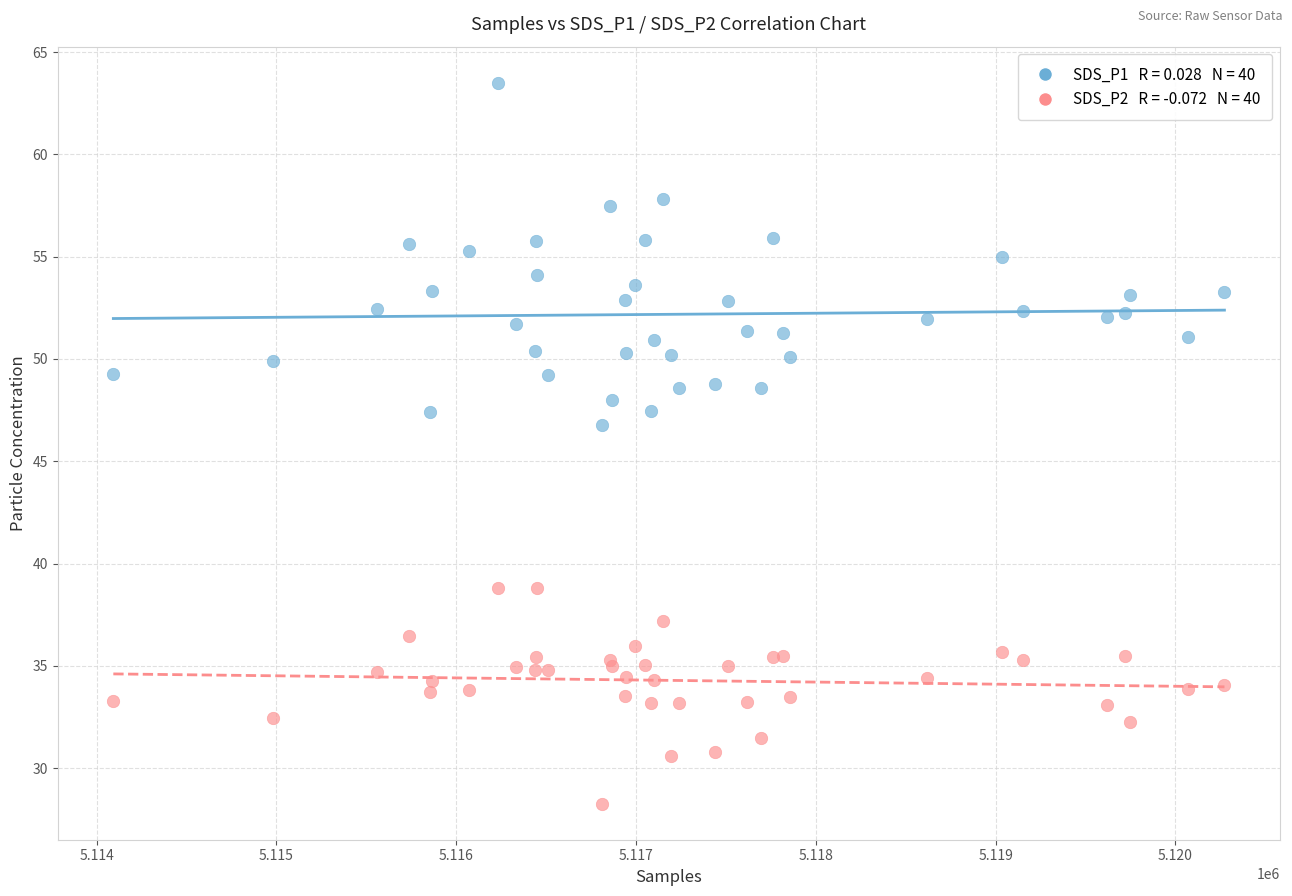

Across all series, what Y value is closest to 45?

46.8